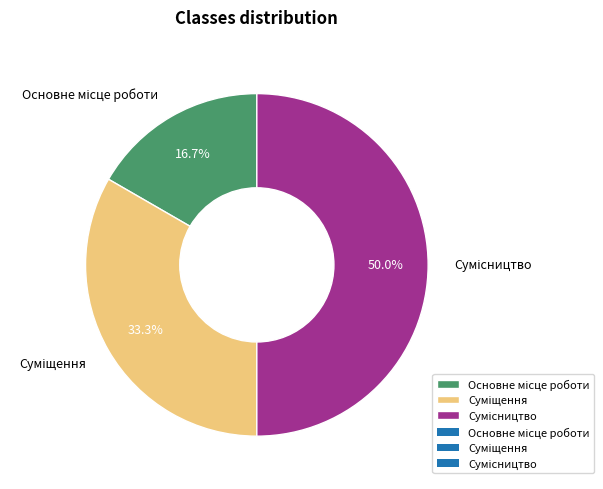

Count the number of slices in the pie.

3